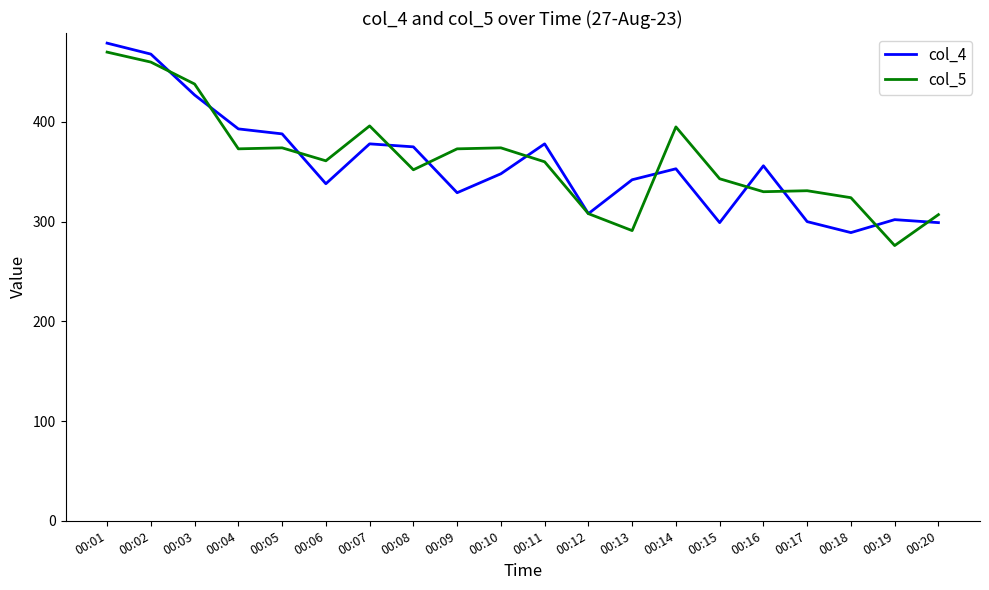

The col_4 series shows 300 at 00:17. True or false?

True